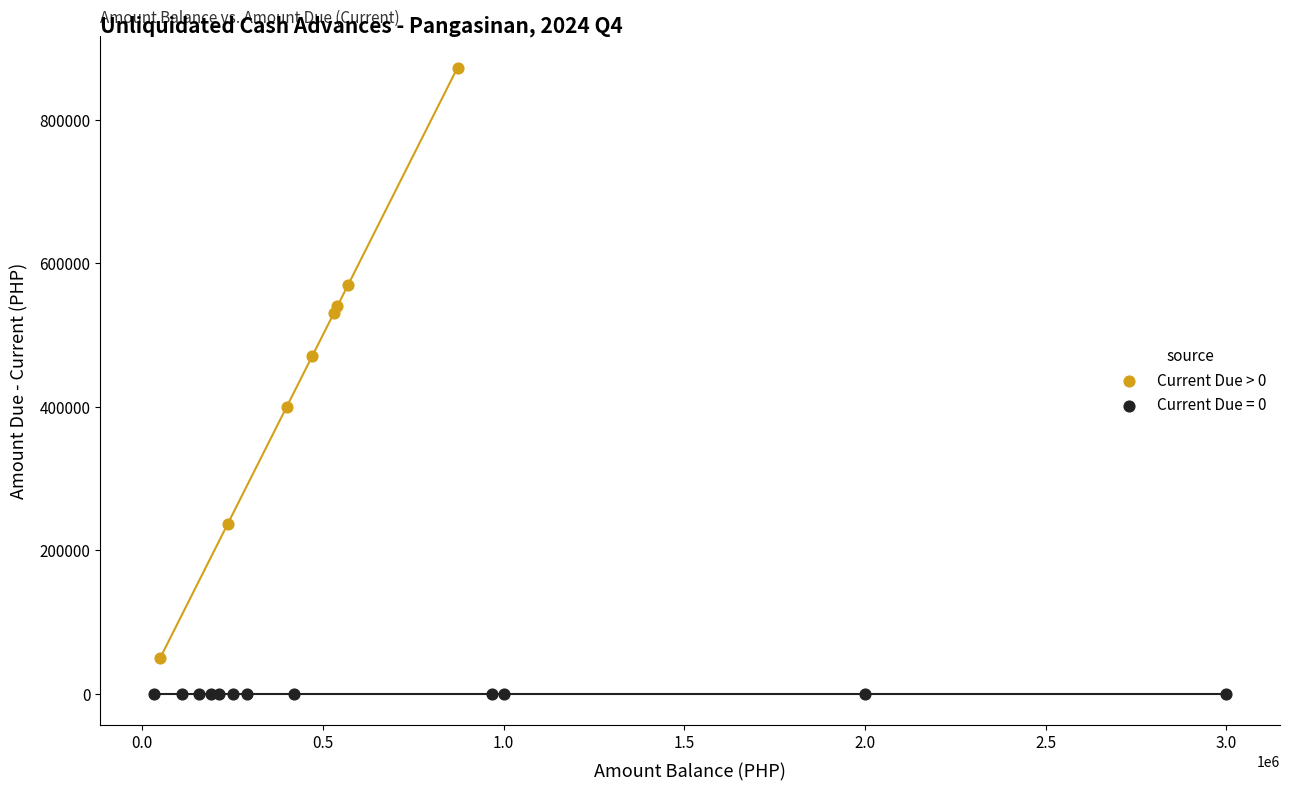

Which series contains the highest Y value?

Current Due > 0